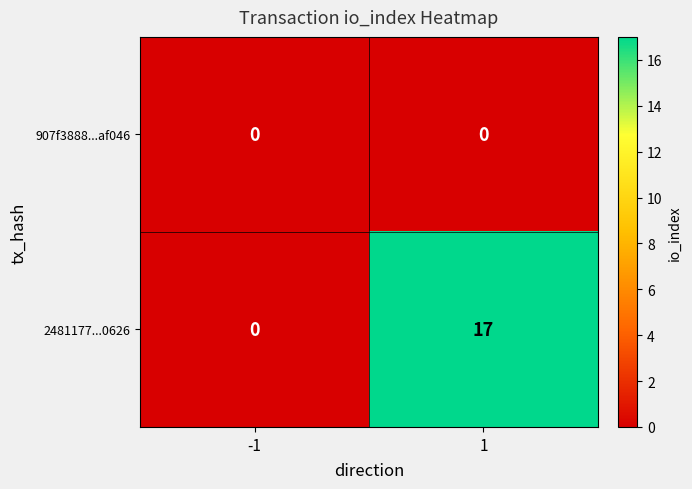

How many data points in 2481177...0626 are less than 17?

1